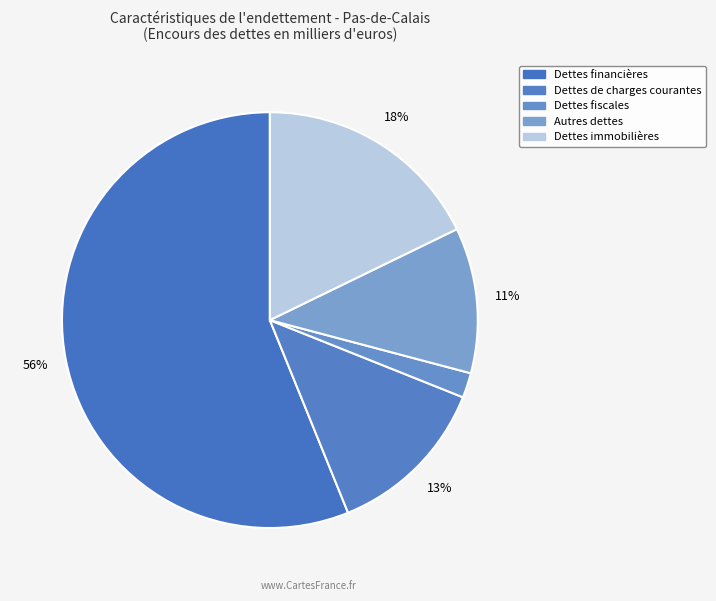

Rank the categories by value from lowest to highest.

Dettes fiscales, Autres dettes, Dettes de charges courantes, Dettes immobilières, Dettes financières